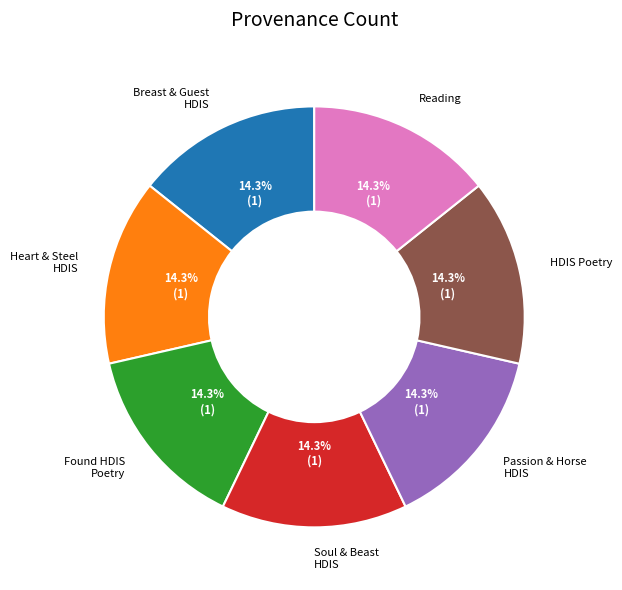

How much of the chart is everything except Reading?

85.7%